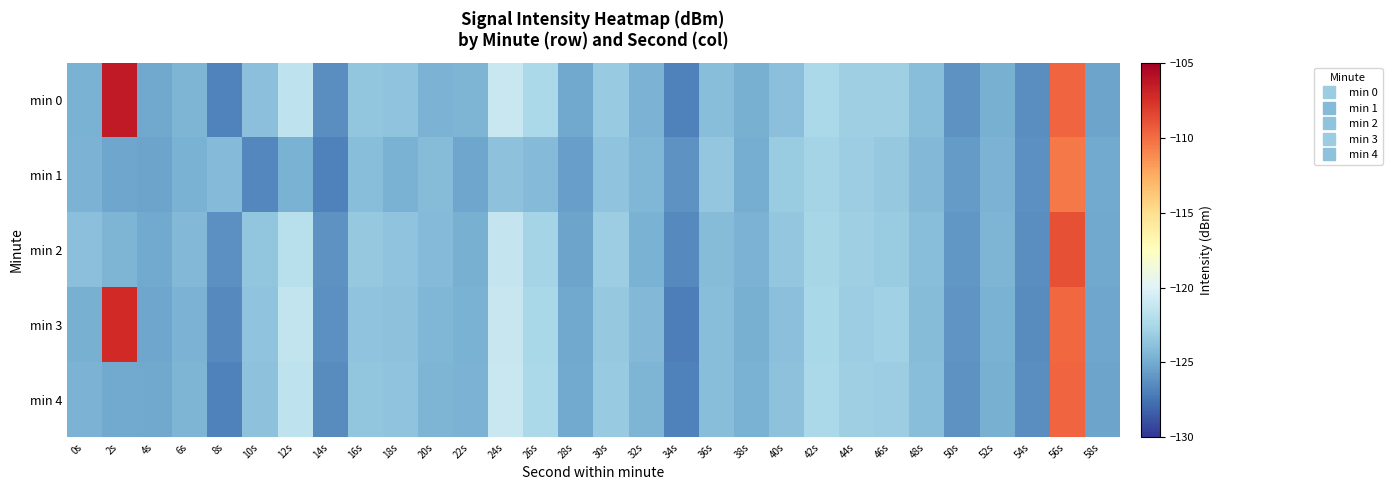

What is the maximum value shown in the chart?

-106.4